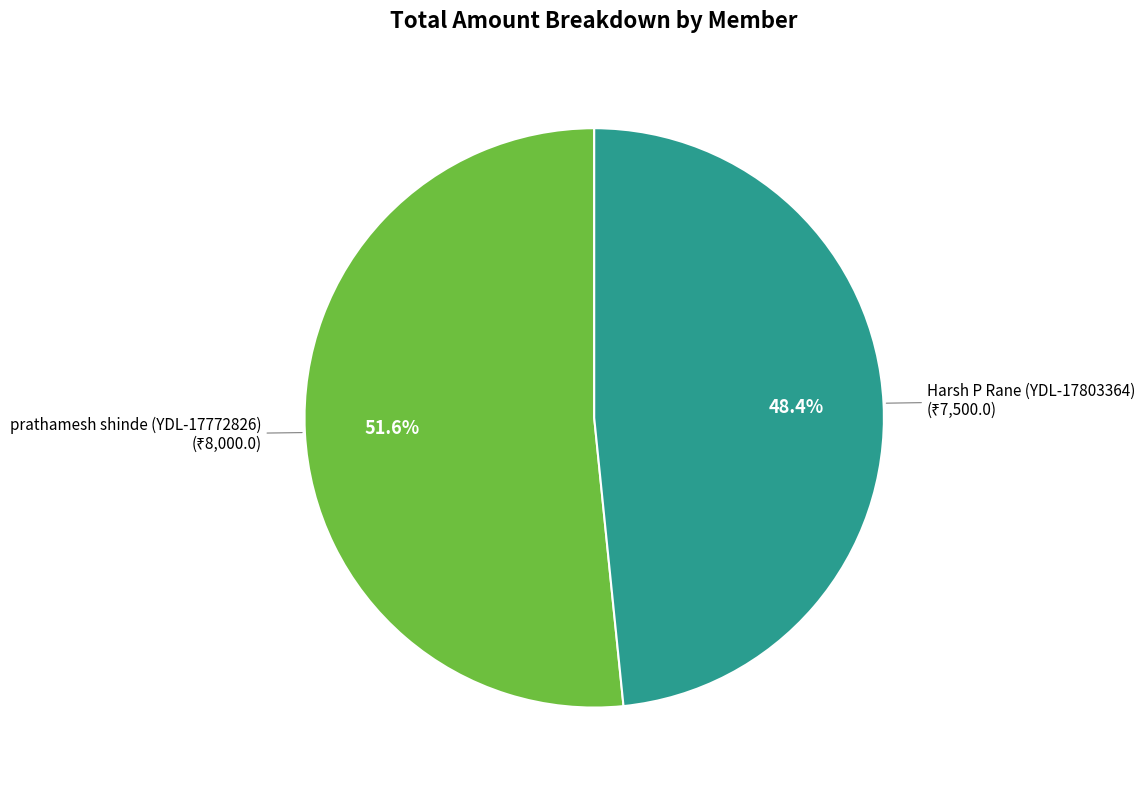

Is there any slice that represents more than half of the pie?

Yes